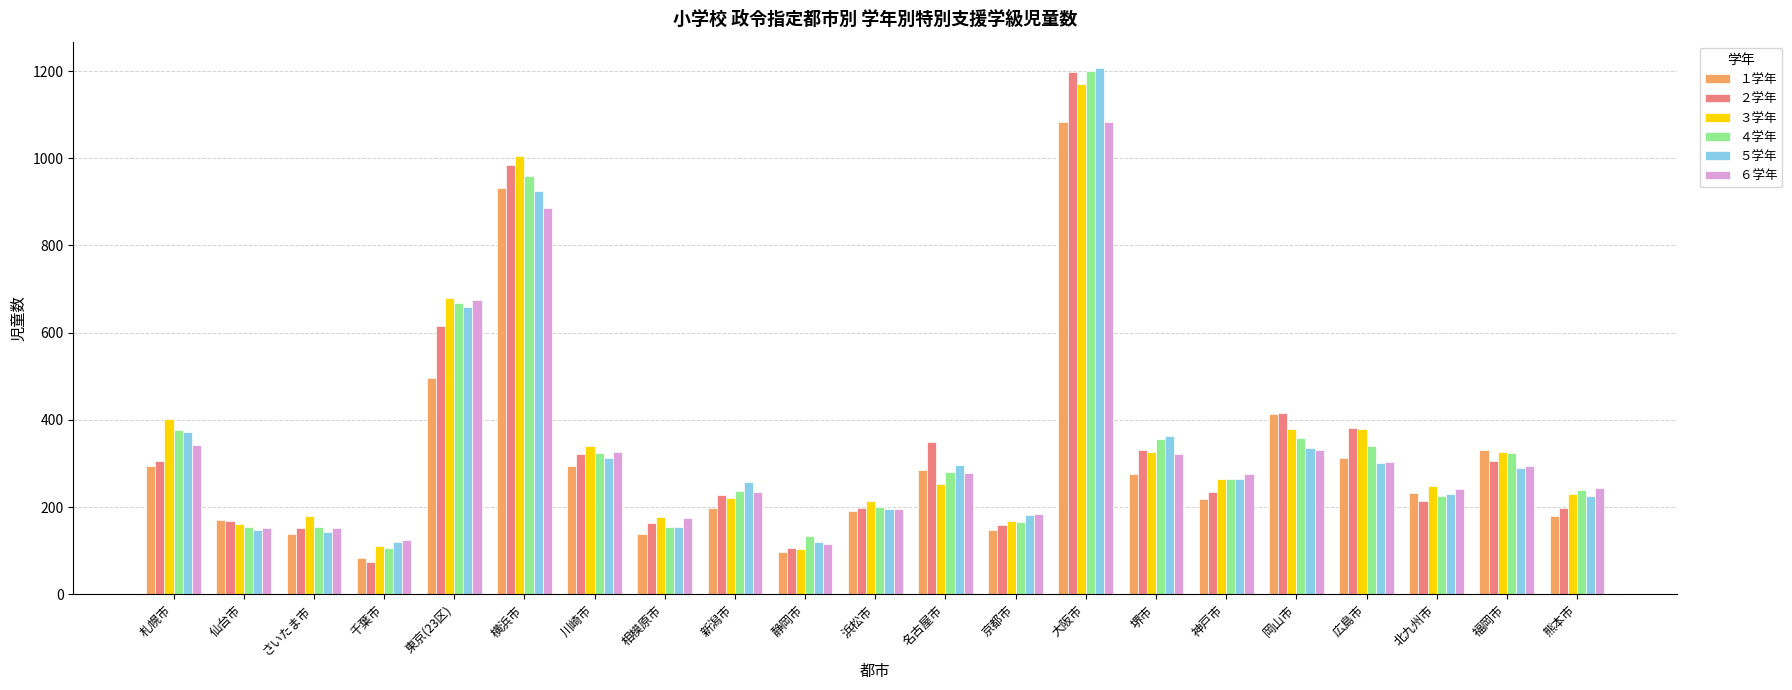

True or false: ６学年 has a value of 199 at さいたま市.

False